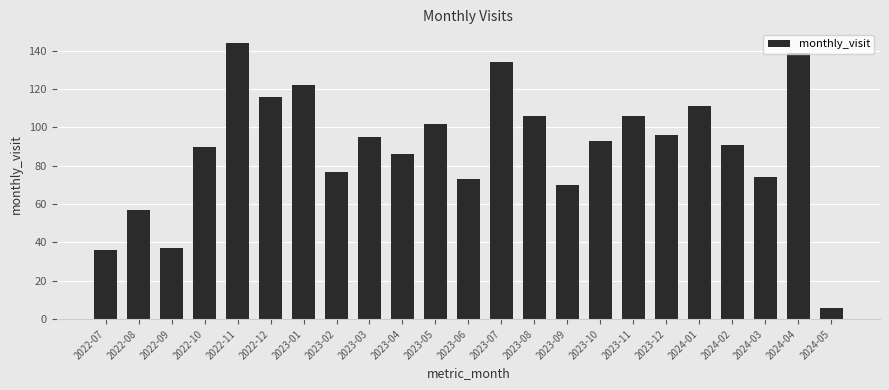

What is the difference between the maximum and minimum values?

138